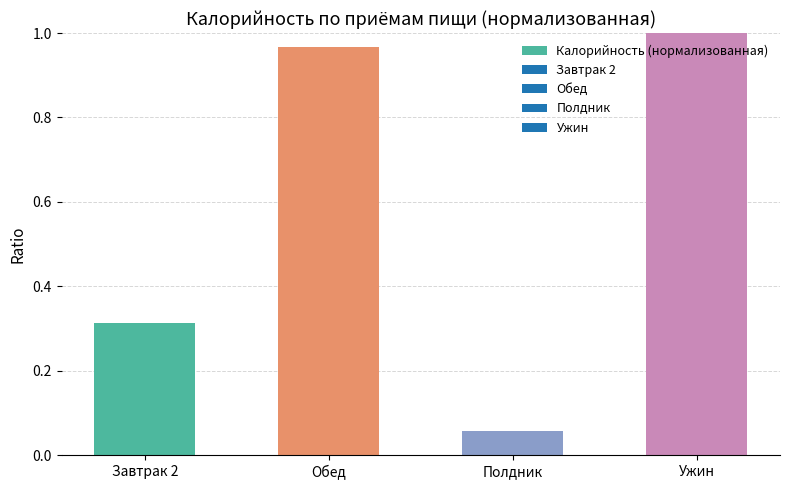

Where is the data nearest to the value 0?

Полдник